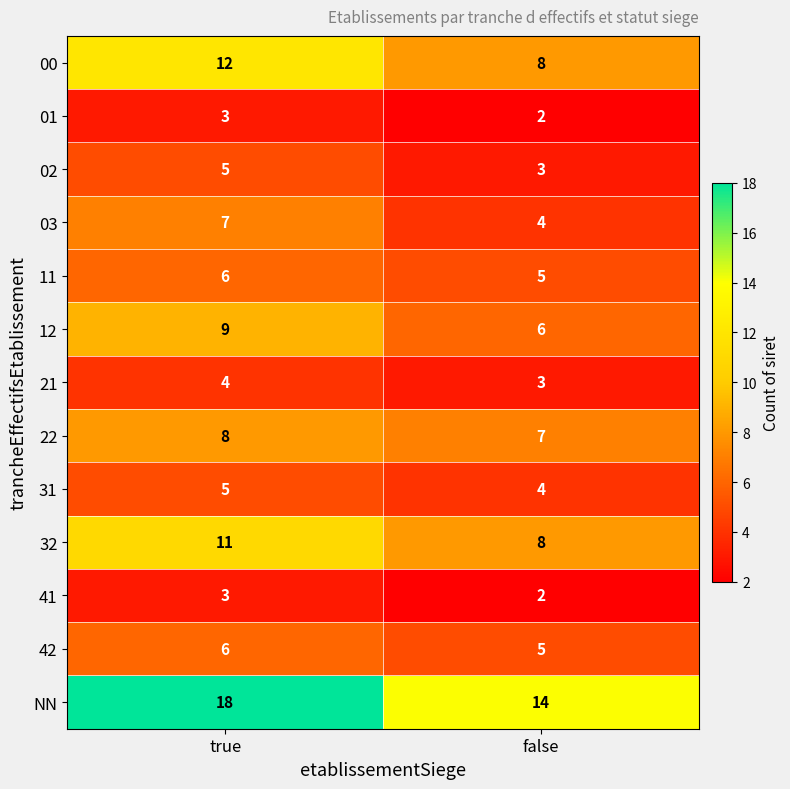

At which label is 12 closest to 7?

false